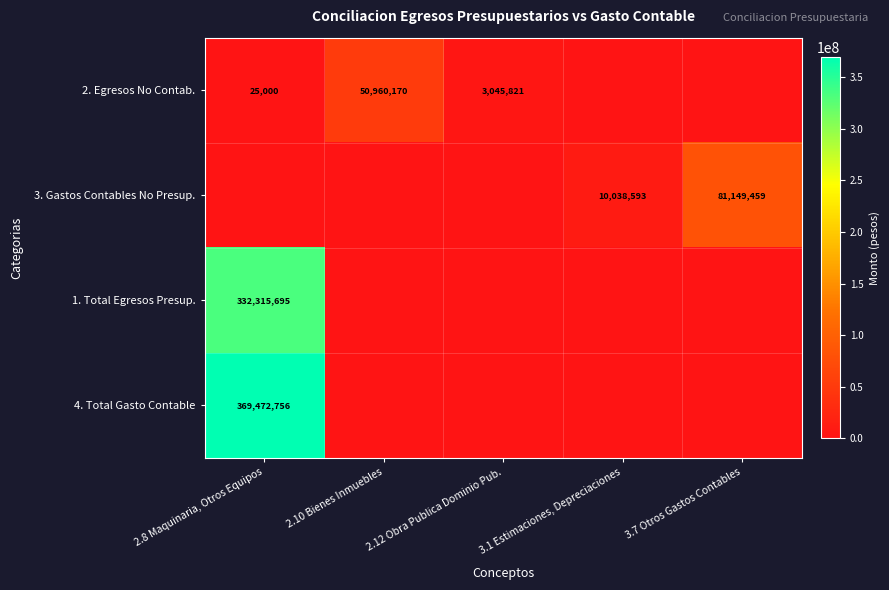

Which category has the lowest value across all series?

3.1 Estimaciones, Depreciaciones